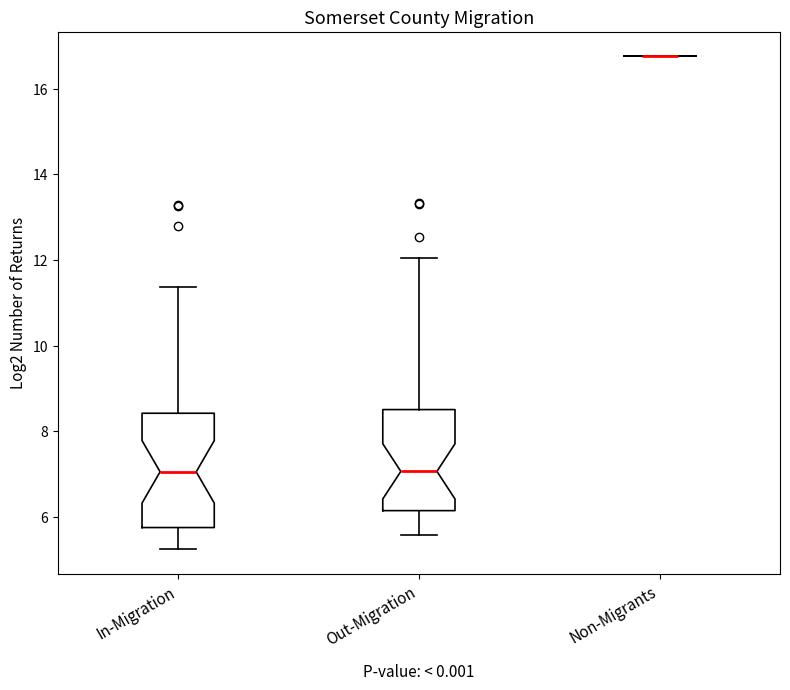

Comparing the boxes themselves (not the whiskers), which one is the tallest?

In-Migration